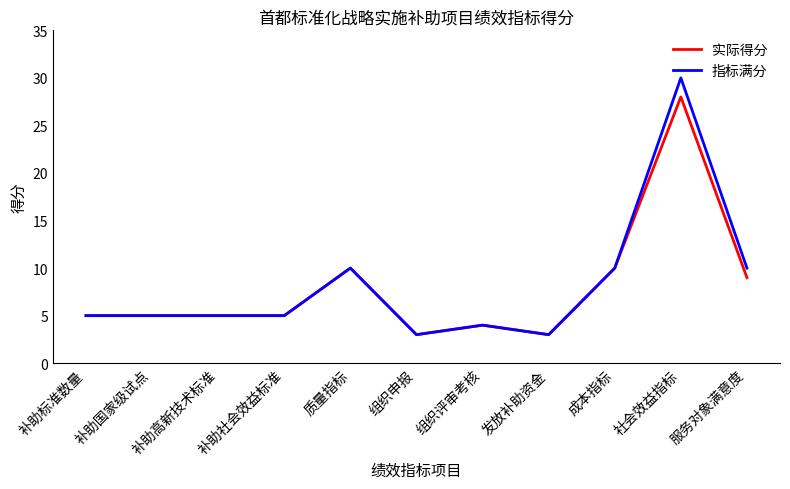

What is the approximate value of 实际得分 at 社会效益指标?

28